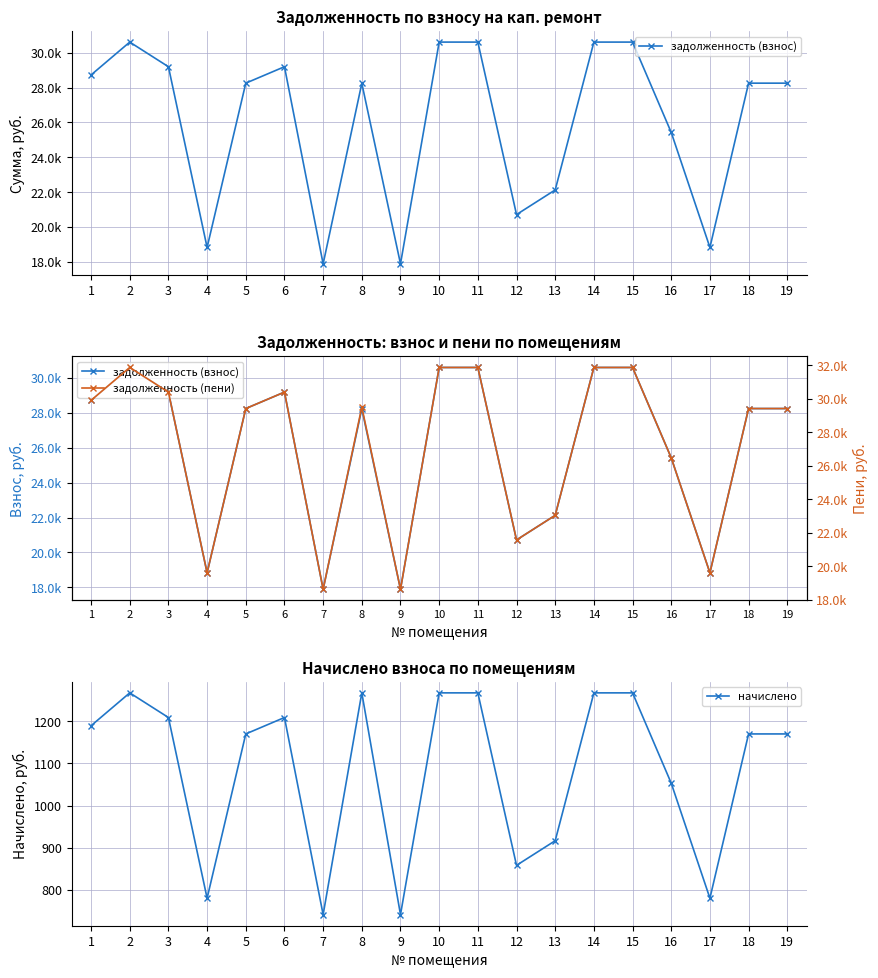

Is it true that начислено equals 858.0 at 12?

True